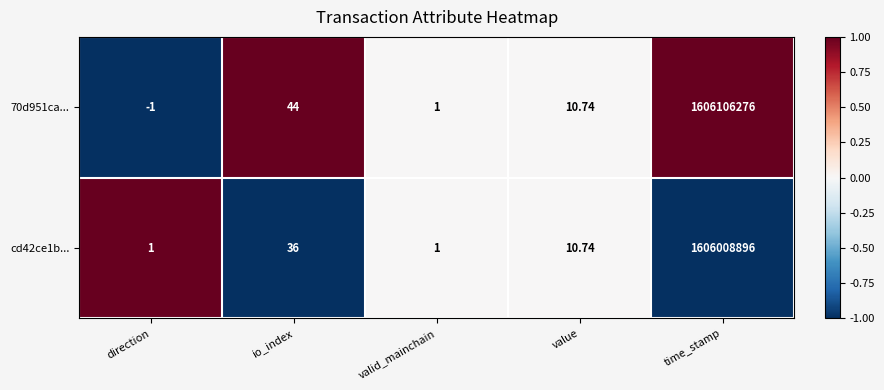

At which label does cd42ce1b... reach its peak?

time_stamp